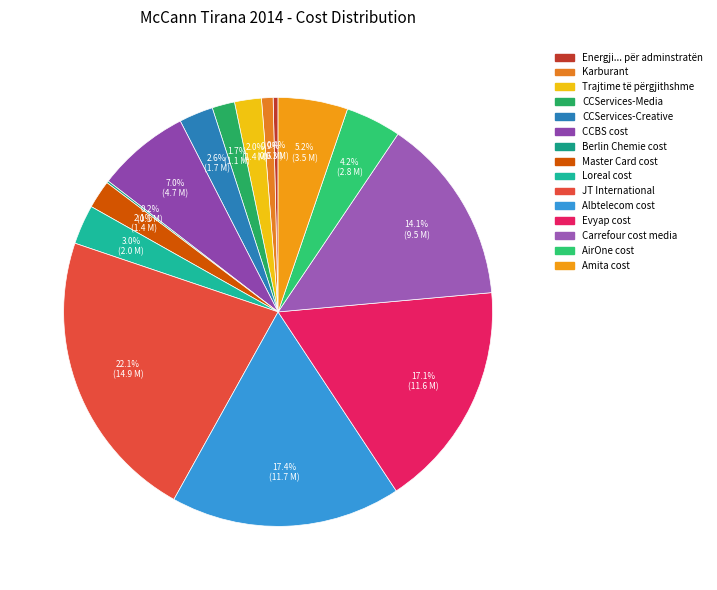

Is it true that Albtelecom cost is 17% of the pie?

True